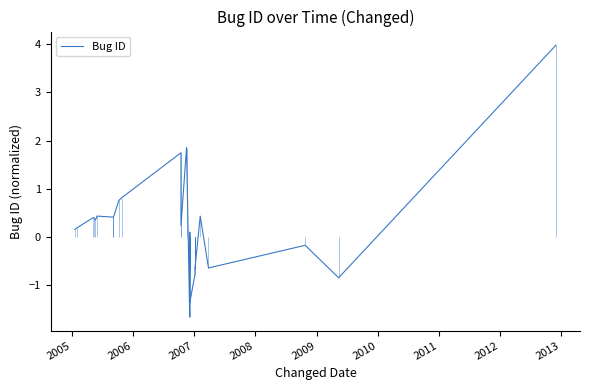

At which label does the data first exceed 0?

2005